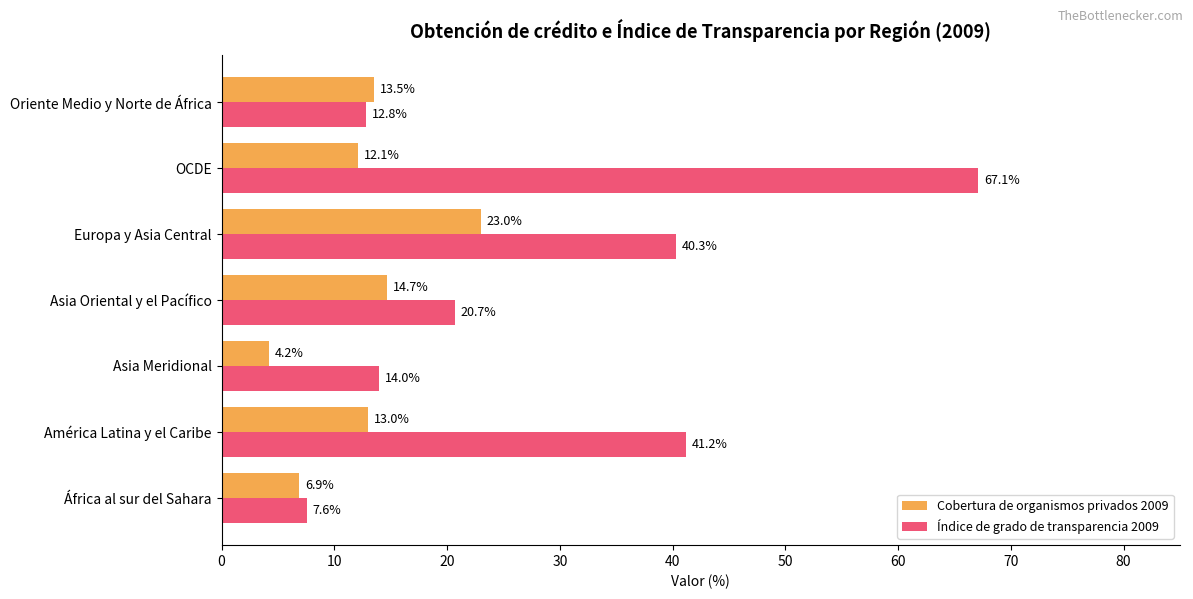

How many series are shown in this chart?

2